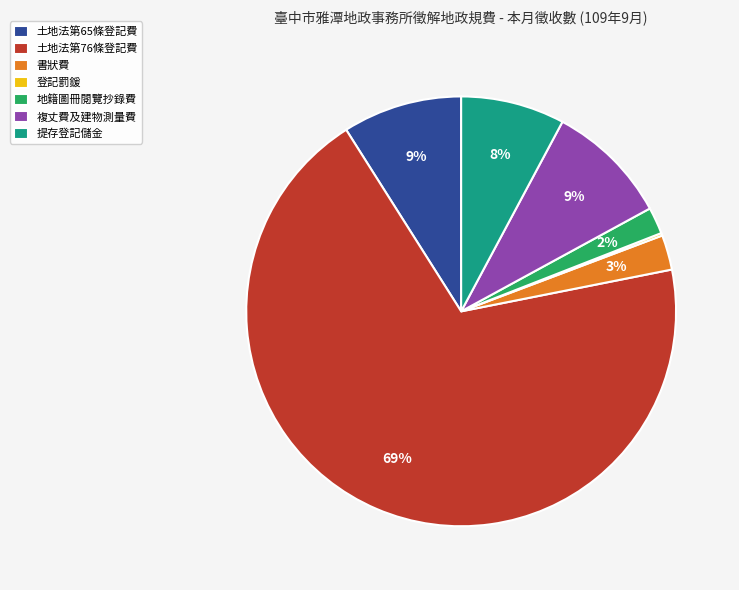

Is there a majority slice in this chart?

Yes